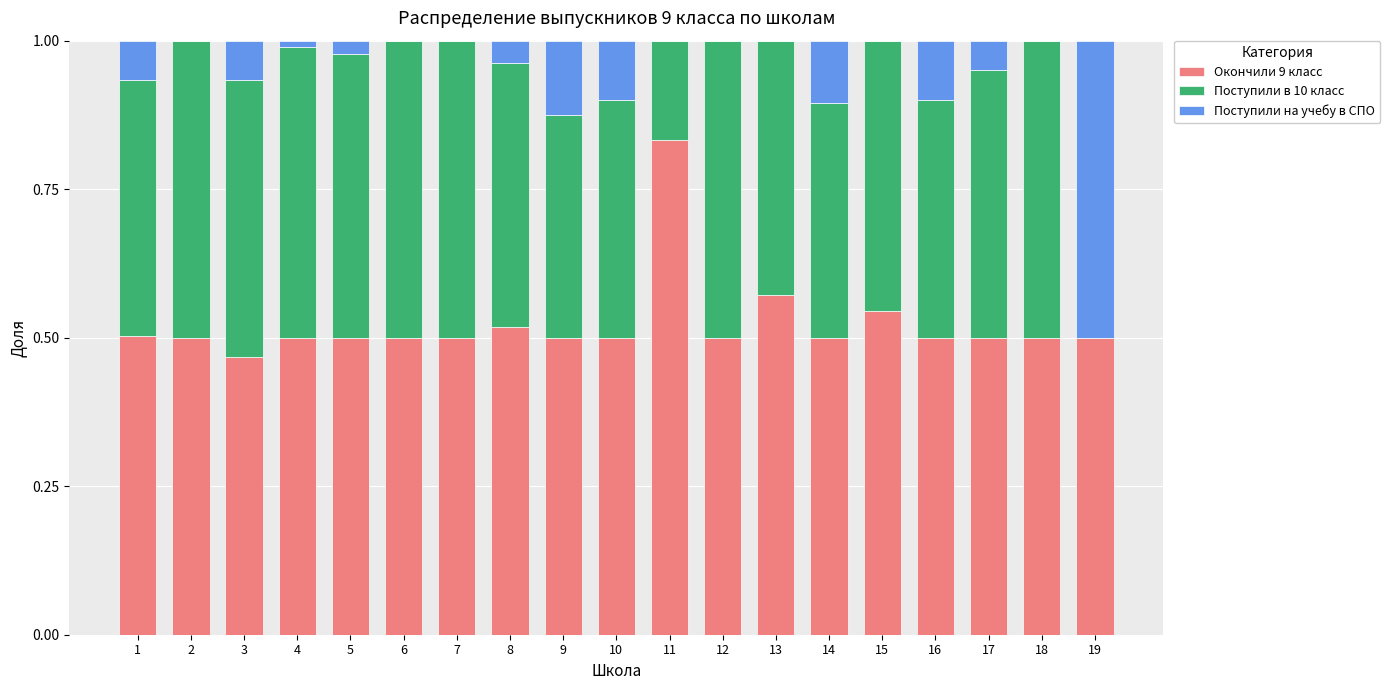

What is the sum of the Окончили 9 класс values at 7 and 1?

1.0